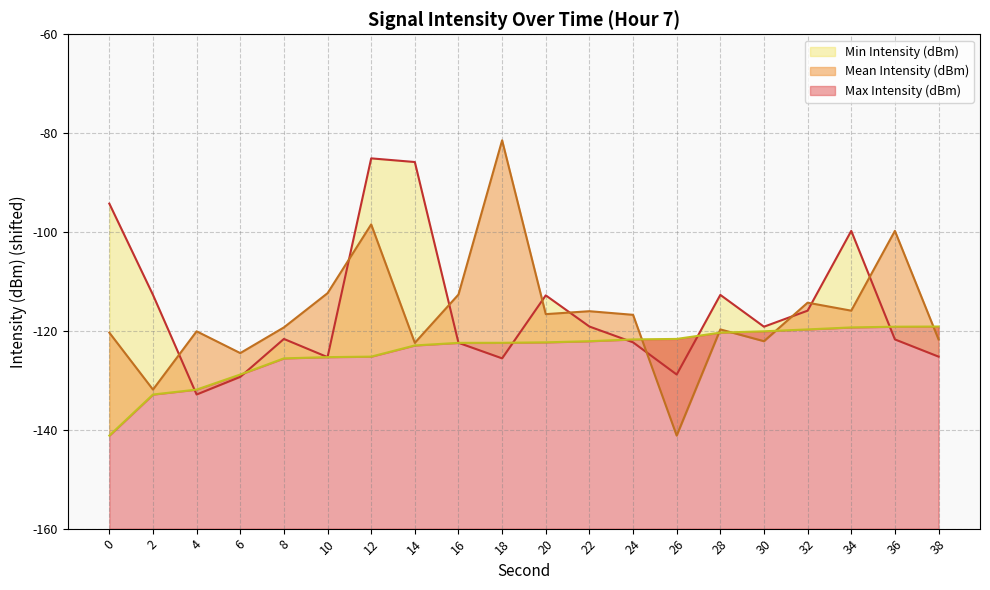

List the labels in order of Min Intensity (dBm) value, smallest first.

0, 2, 4, 6, 8, 10, 12, 14, 16, 18, 20, 22, 24, 26, 28, 30, 32, 34, 36, 38